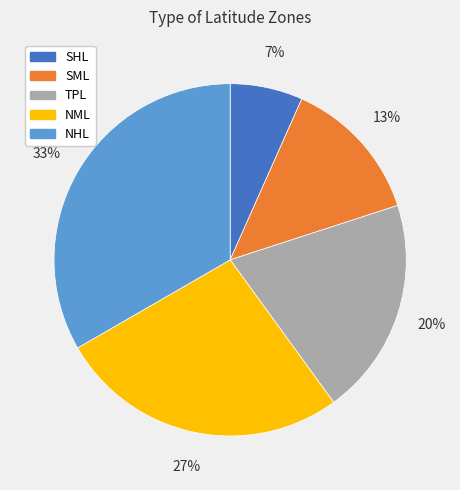

Rank the categories by value from highest to lowest.

NHL, NML, TPL, SML, SHL